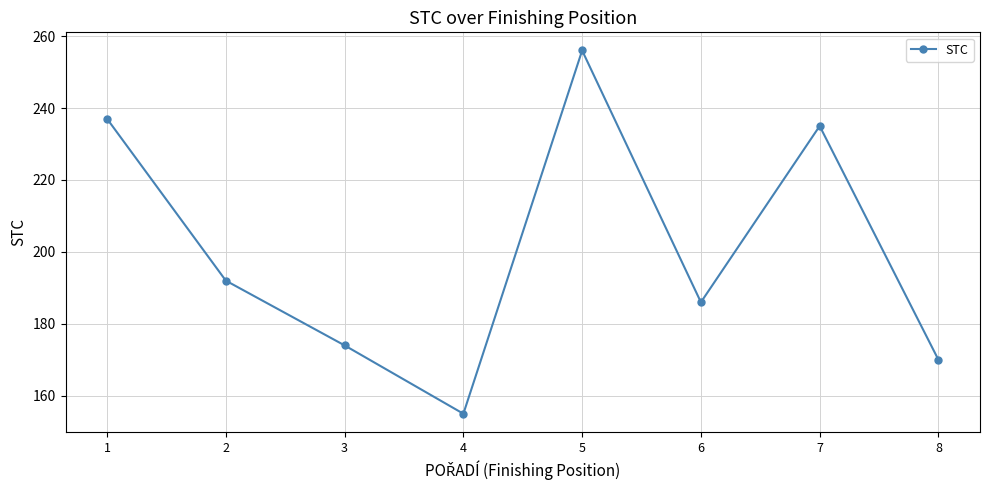

How many points are higher than both their immediate neighbors (excluding endpoints)?

2